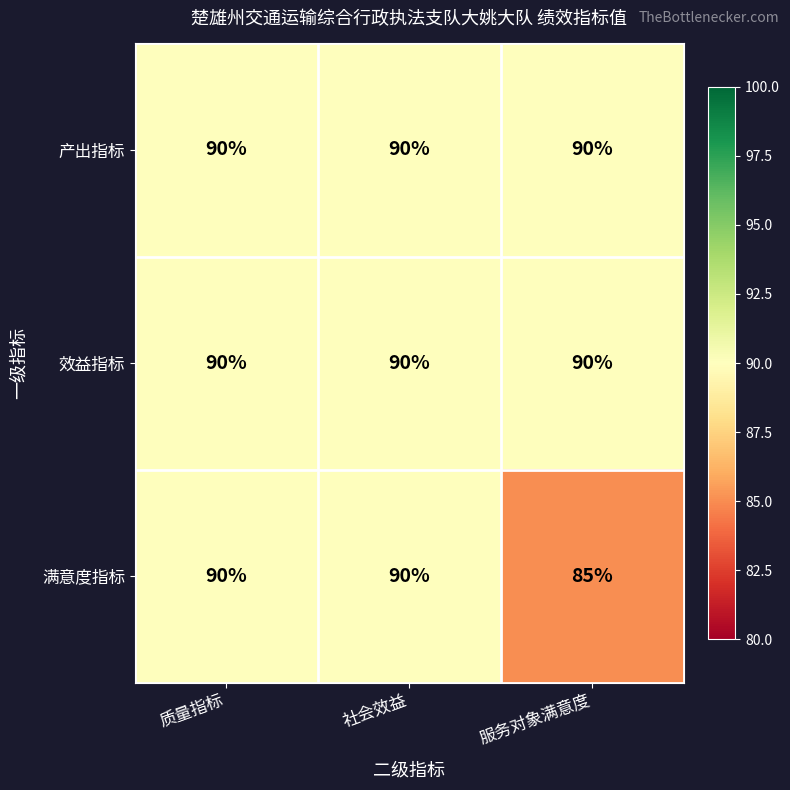

What is the sum of the 效益指标 values at 质量指标 and 社会效益?

180